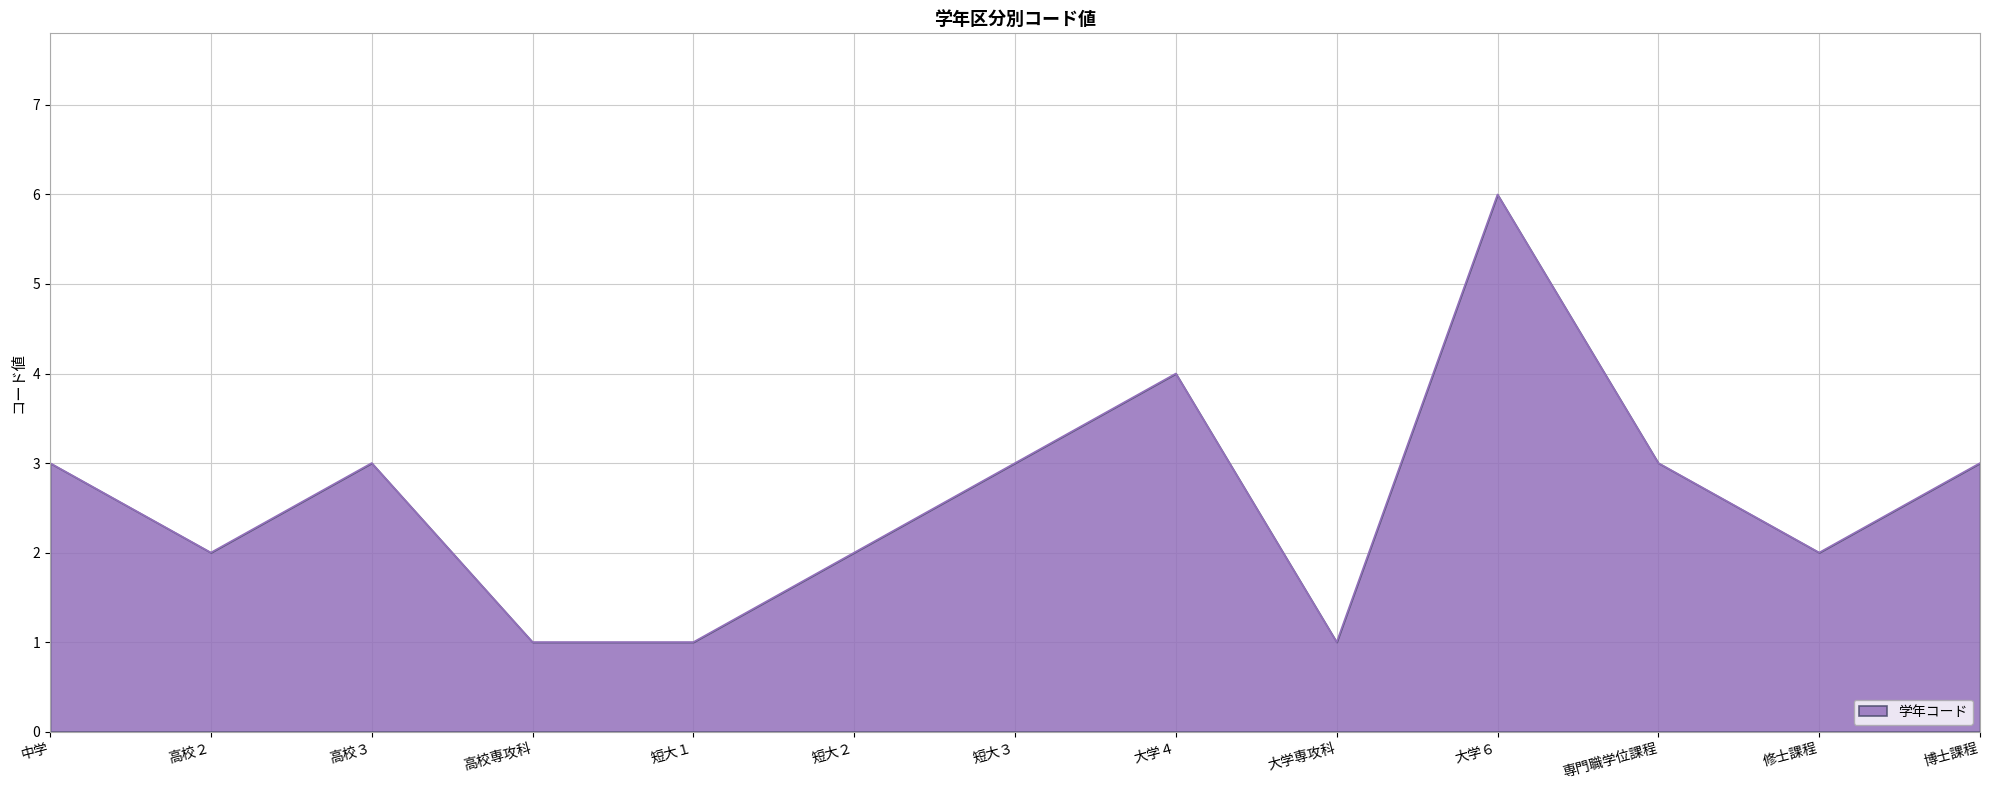

What is the ratio of the value at 大学専攻科 to the value at 専門職学位課程?

0.3